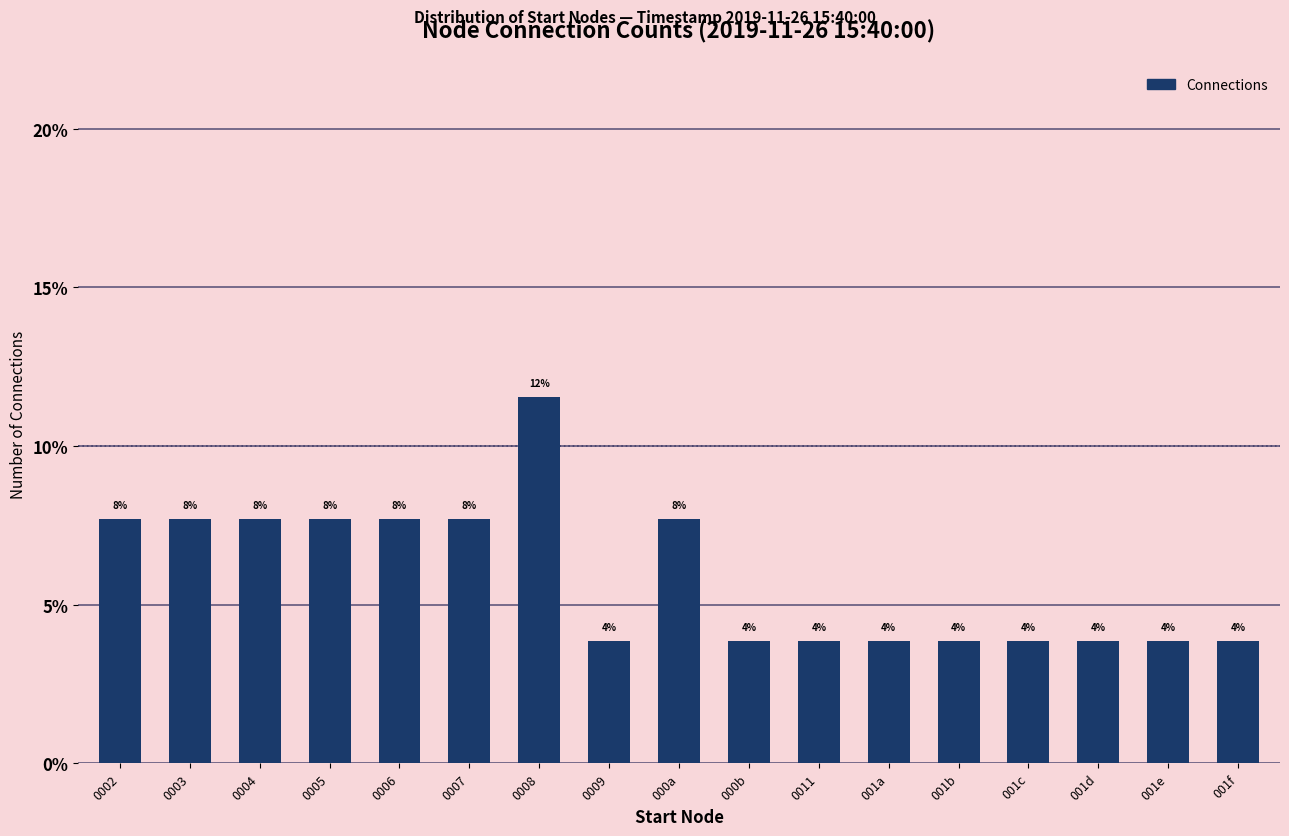

How many bars are there in total?

17